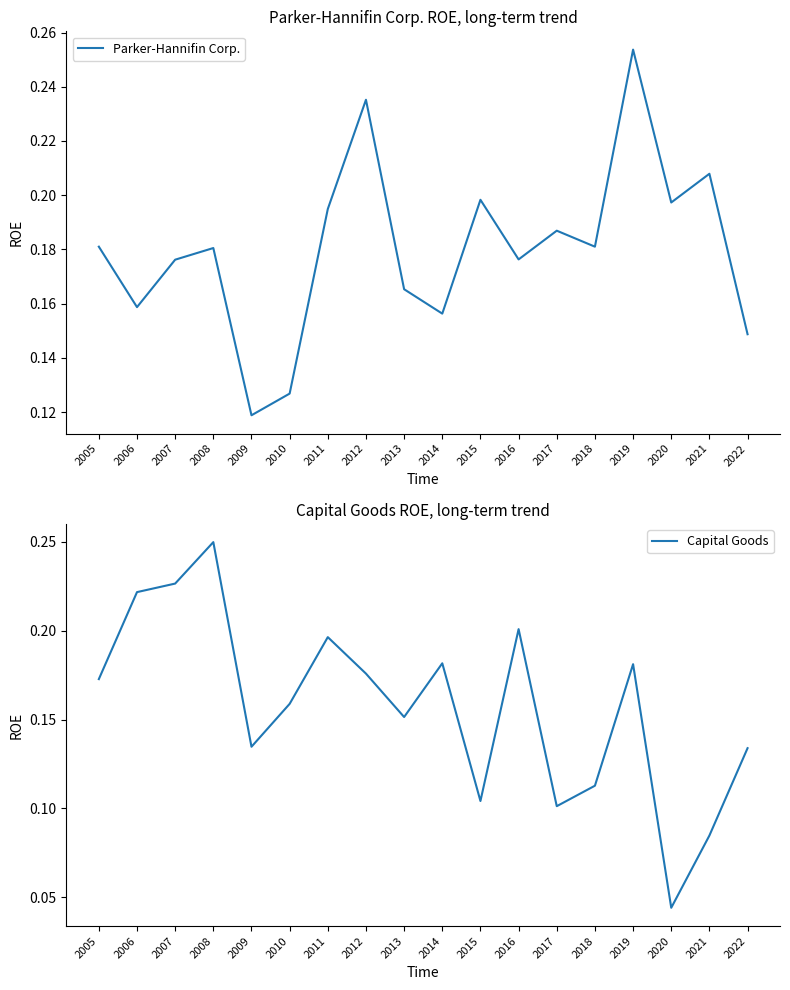

True or false: Parker-Hannifin Corp. has more than 0 interior local peaks.

True